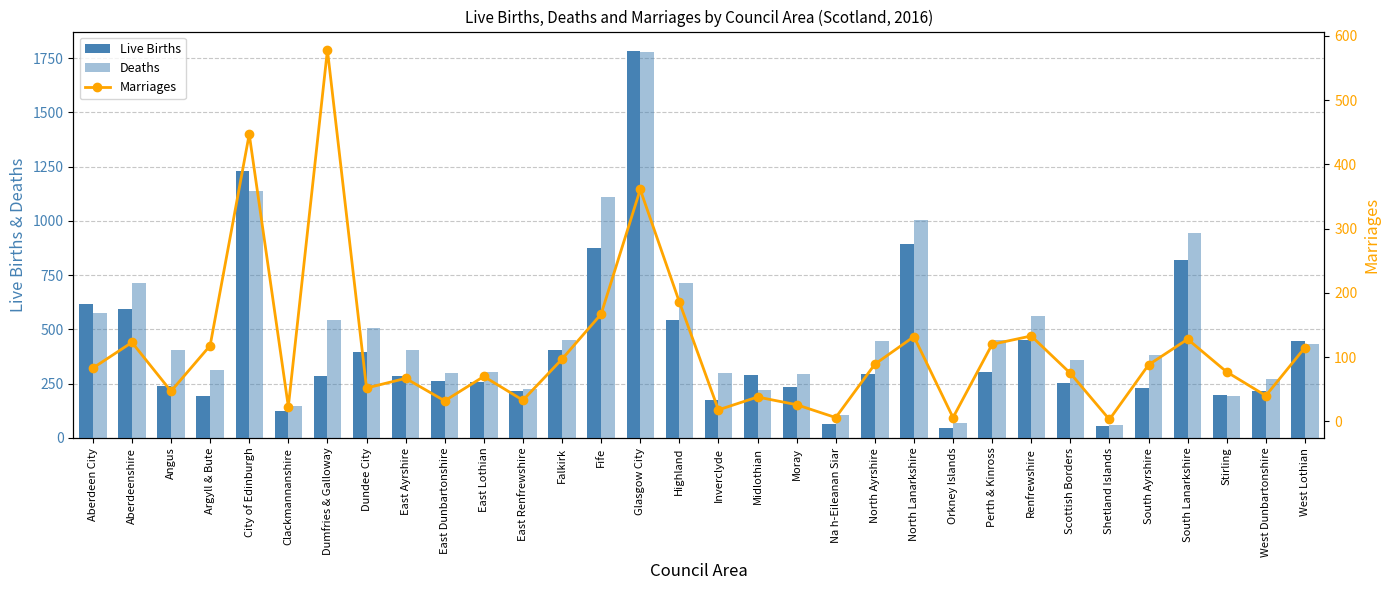

What is the spread (max minus min) of values at North Ayrshire?

356